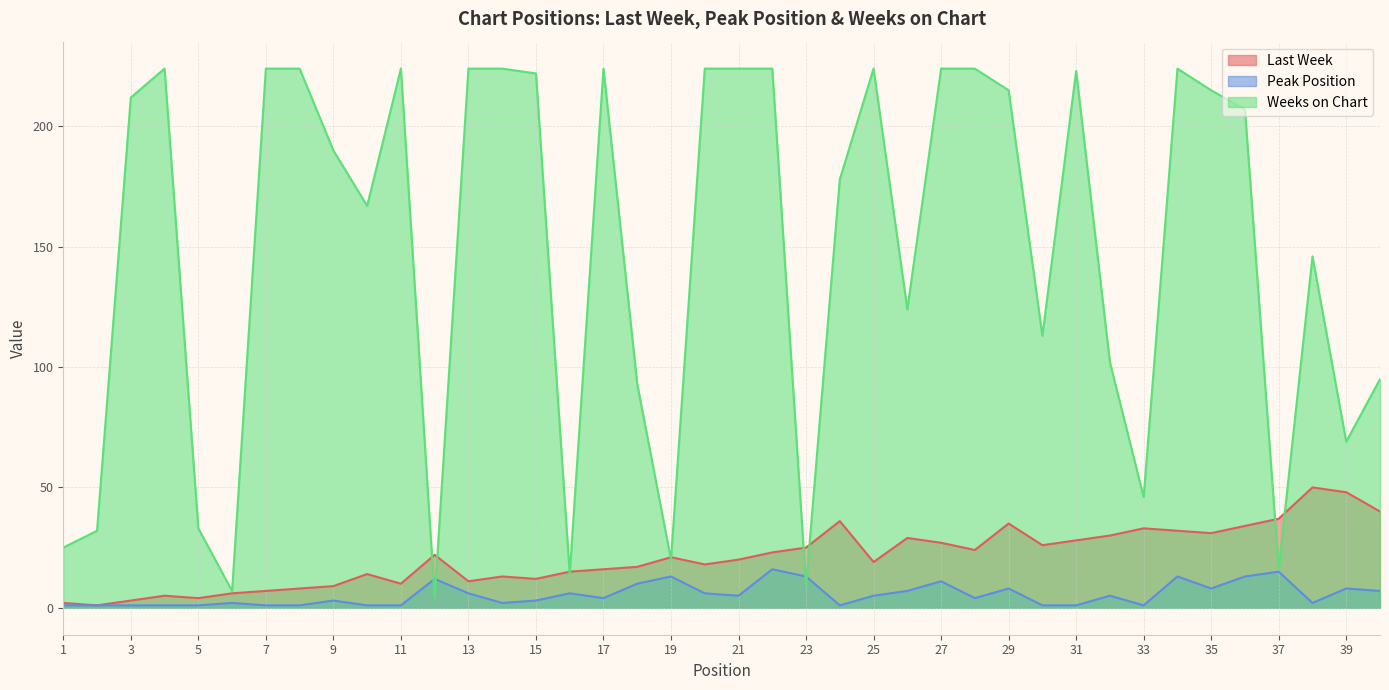

Reading left to right, what are all the values shown in this chart?

Last Week: 1=2	2=1	3=3	4=5	5=4	6=6	7=7	8=8	9=9	10=14	11=10	12=22	13=11	14=13	15=12	16=15	17=16	18=17	19=21	20=18	21=20	22=23	23=25	24=36	25=19	26=29	27=27	28=24	29=35	30=26	31=28	32=30	33=33	34=32	35=31	36=34	37=37	38=50	39=48	40=40
Peak Position: 1=1	2=1	3=1	4=1	5=1	6=2	7=1	8=1	9=3	10=1	11=1	12=12	13=6	14=2	15=3	16=6	17=4	18=10	19=13	20=6	21=5	22=16	23=13	24=1	25=5	26=7	27=11	28=4	29=8	30=1	31=1	32=5	33=1	34=13	35=8	36=13	37=15	38=2	39=8	40=7
Weeks on Chart: 1=25	2=32	3=212	4=224	5=33	6=7	7=224	8=224	9=190	10=167	11=224	12=4	13=224	14=224	15=222	16=14	17=224	18=93	19=20	20=224	21=224	22=224	23=9	24=178	25=224	26=124	27=224	28=224	29=215	30=113	31=223	32=102	33=46	34=224	35=215	36=207	37=16	38=146	39=69	40=95